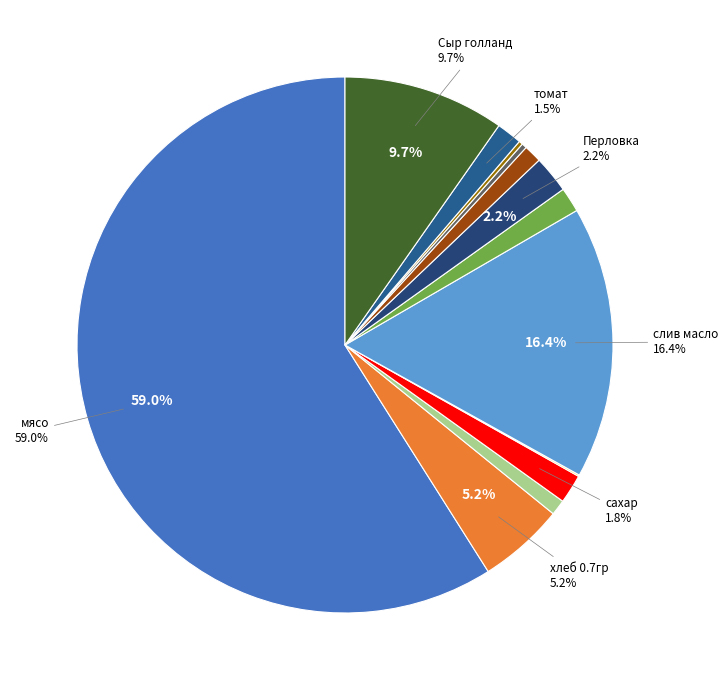

Which slice is the smallest?

соль